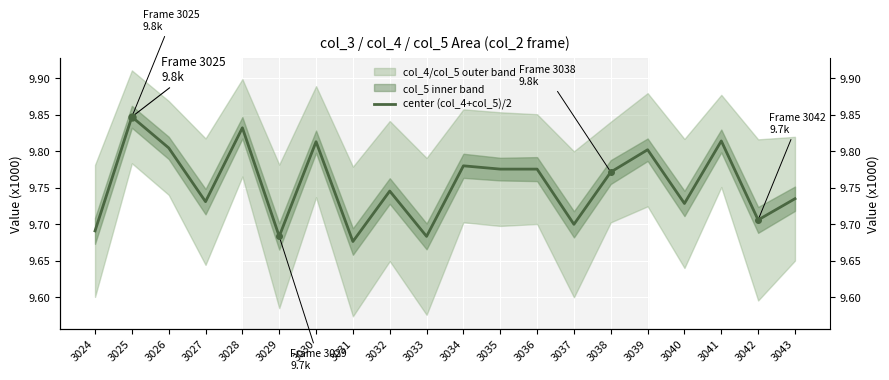

What is the value of the 9th point from the left?

9.7